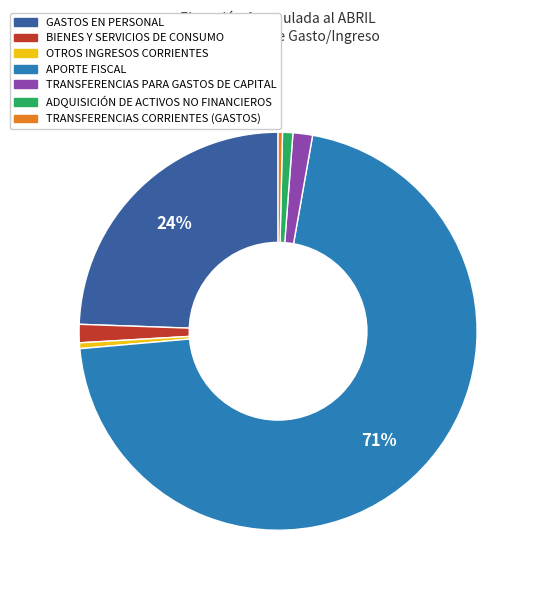

To the nearest percent, what is the average slice percentage?

14%